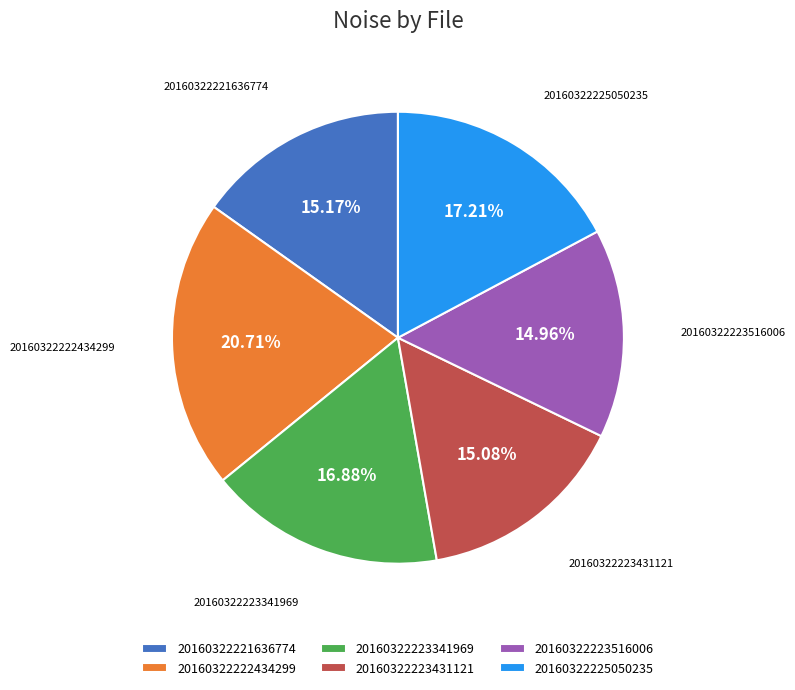

What is the ratio of the value at 20160322221636774 to the value at 20160322225050235?

0.9